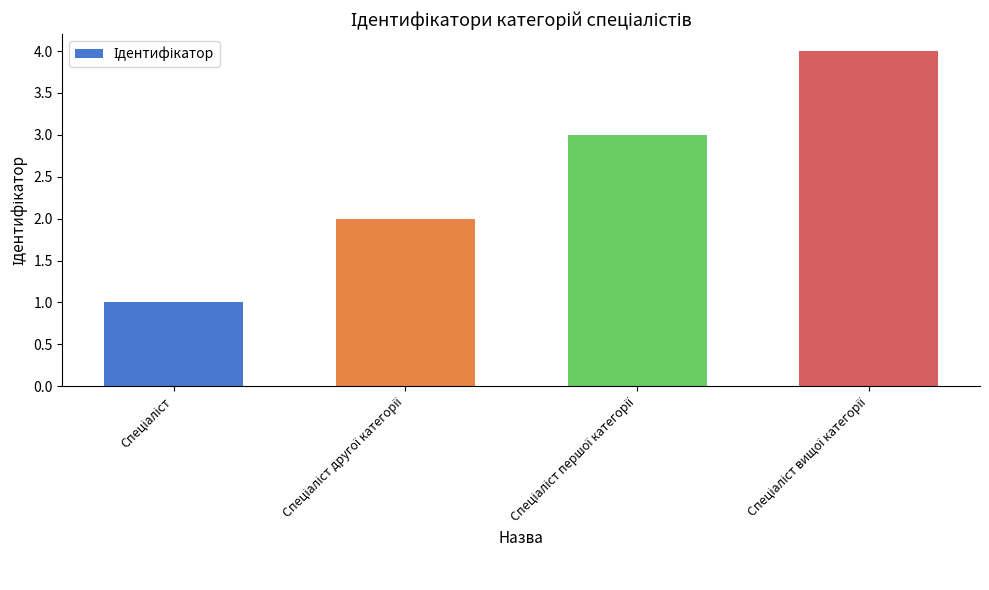

What is the difference between the maximum and minimum values?

3